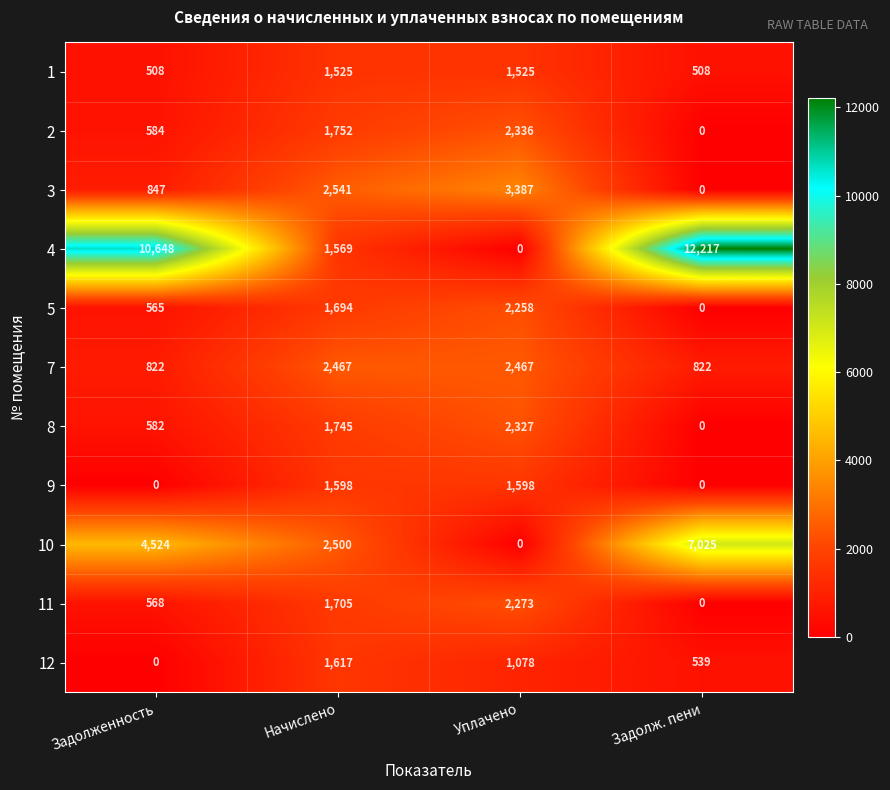

Which series changed the most between Задолженность and Задолж. пени?

10